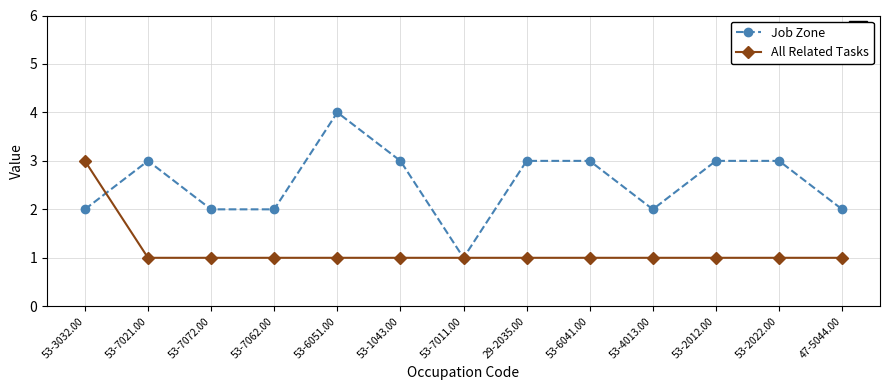

Is the value of Job Zone at 53-7021.00 greater than the value of All Related Tasks at 53-4013.00?

Yes